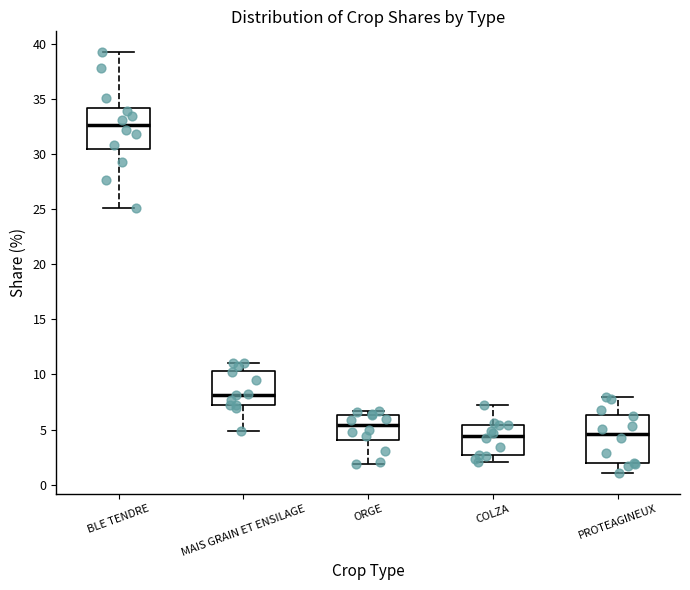

Reading left to right, read every box against the y-axis: the position of its median line, the range the box covers, and the ends of its whiskers. The values are not printed on the chart, so give them approximately, as read against the axis.

BLE TENDRE: median 32.5, box 30.5 to 34.0, whiskers 25.0 to 39.0
MAIS GRAIN ET ENSILAGE: median 8.0, box 7.0 to 10.5, whiskers 5.0 to 11.0
ORGE: median 5.5, box 4.0 to 6.5, whiskers 2.0 to 6.5 (just above the box's upper edge)
COLZA: median 4.5, box 2.5 to 5.5, whiskers 2.0 to 7.0
PROTEAGINEUX: median 4.5, box 2.0 to 6.5, whiskers 1.0 to 8.0